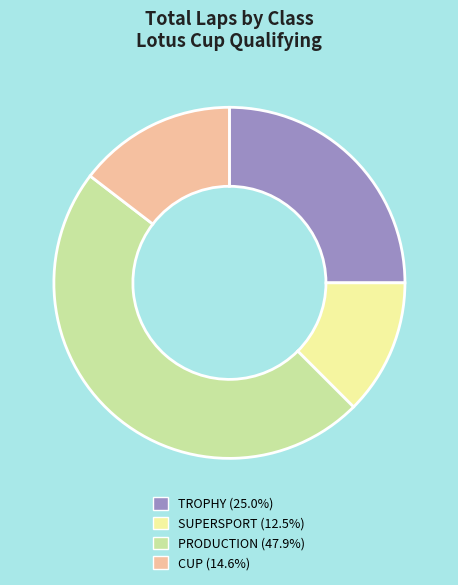

Do TROPHY (25.0%) and PRODUCTION (47.9%) together represent more than half of the pie?

Yes